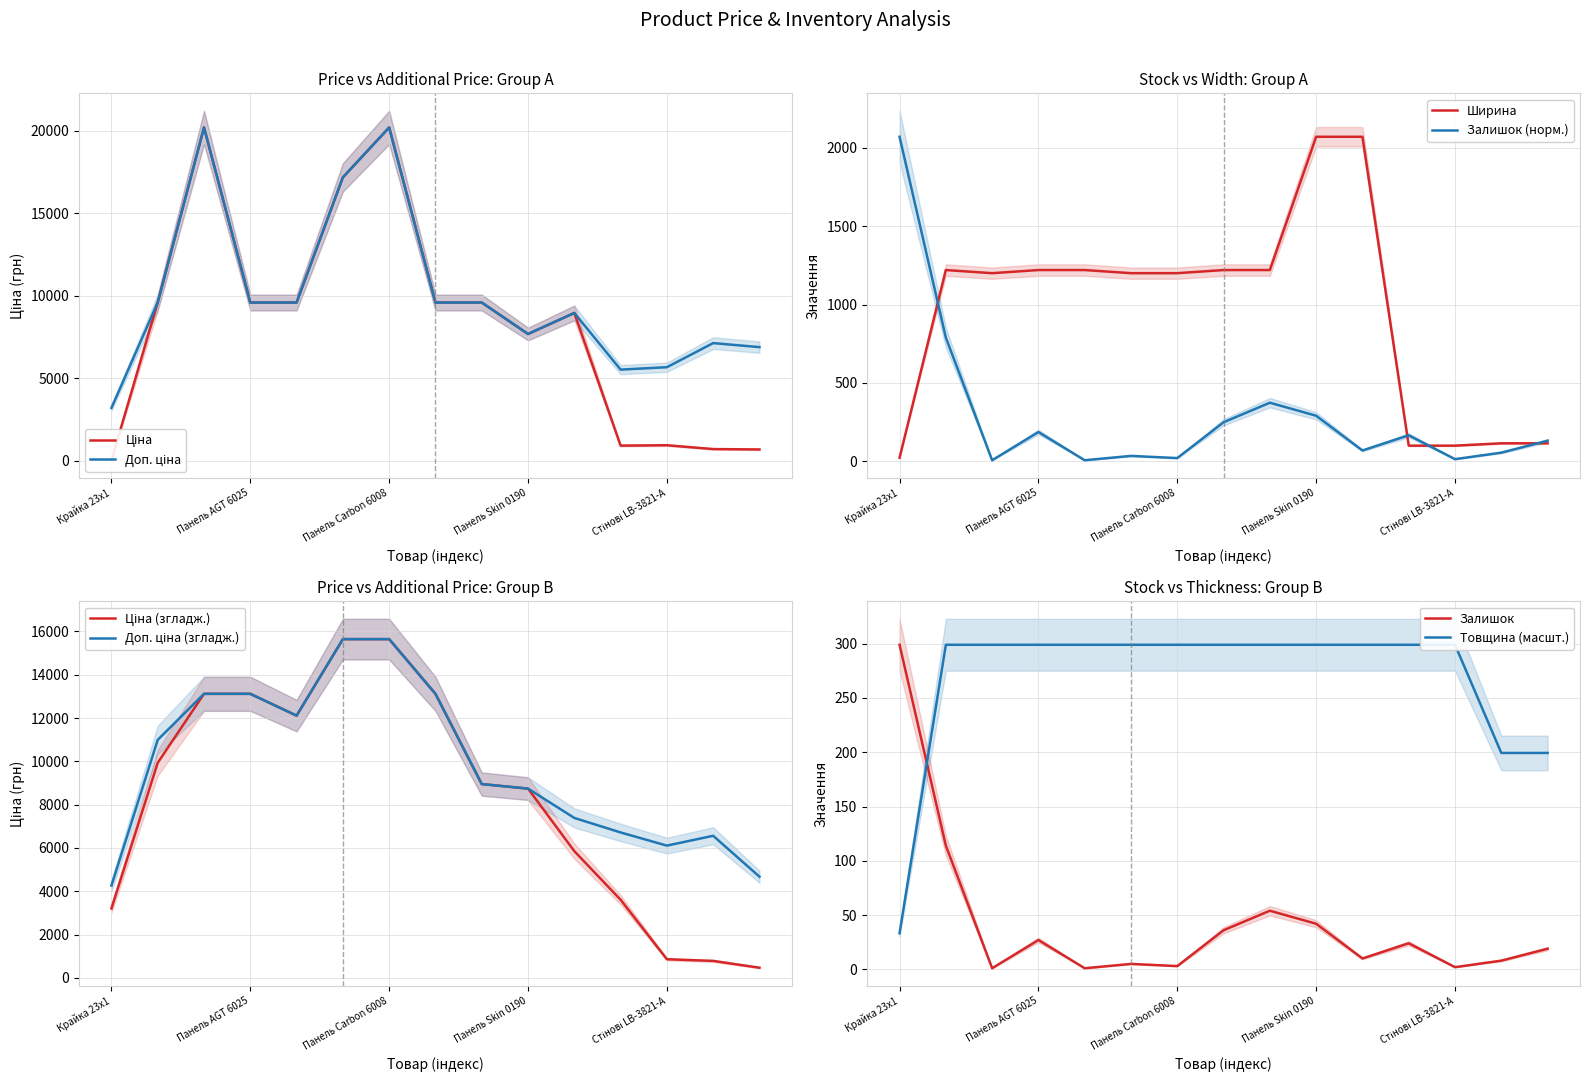

What is the lowest value of the Ширина series?

23.0